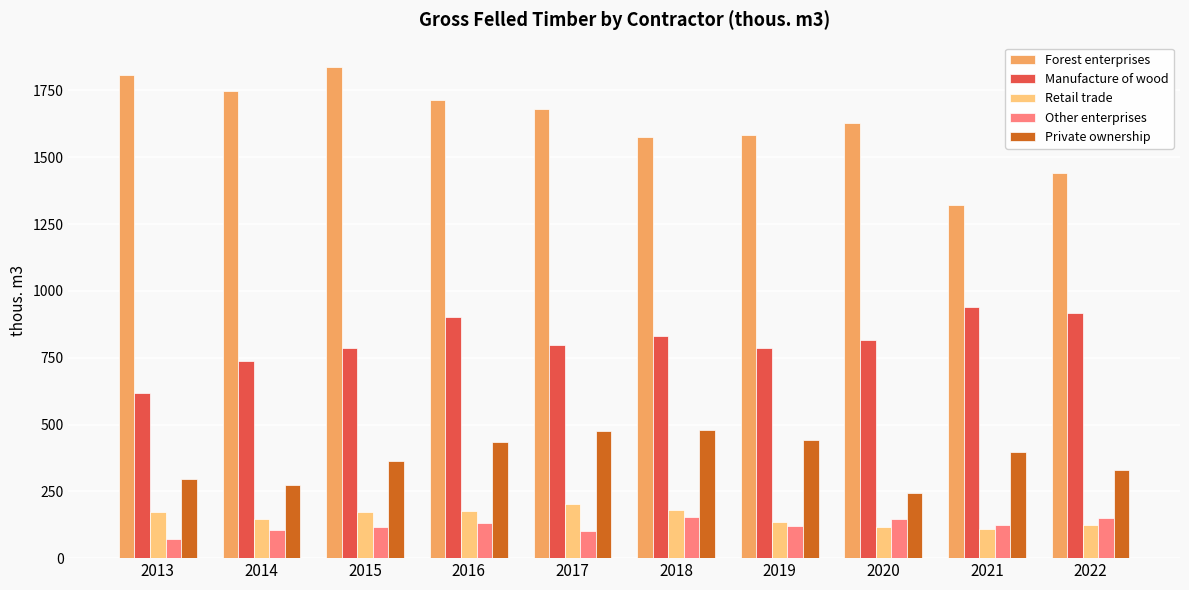

The value of Manufacture of wood at 2015 is 420. True or false?

False